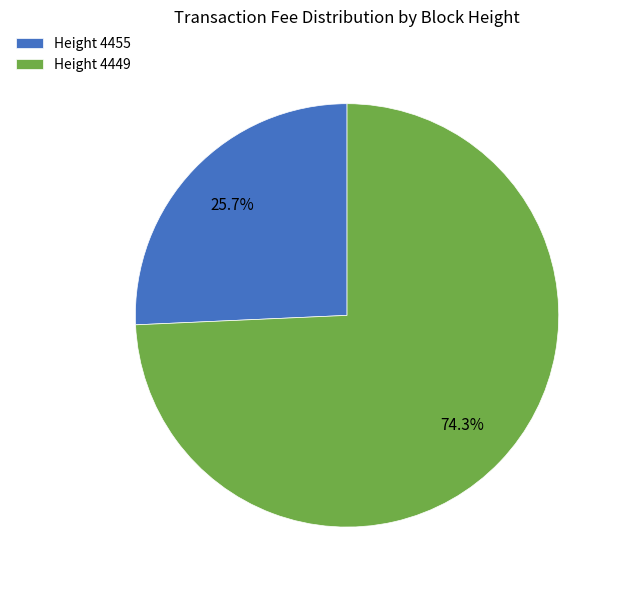

Rank the categories by value from lowest to highest.

Height 4455, Height 4449